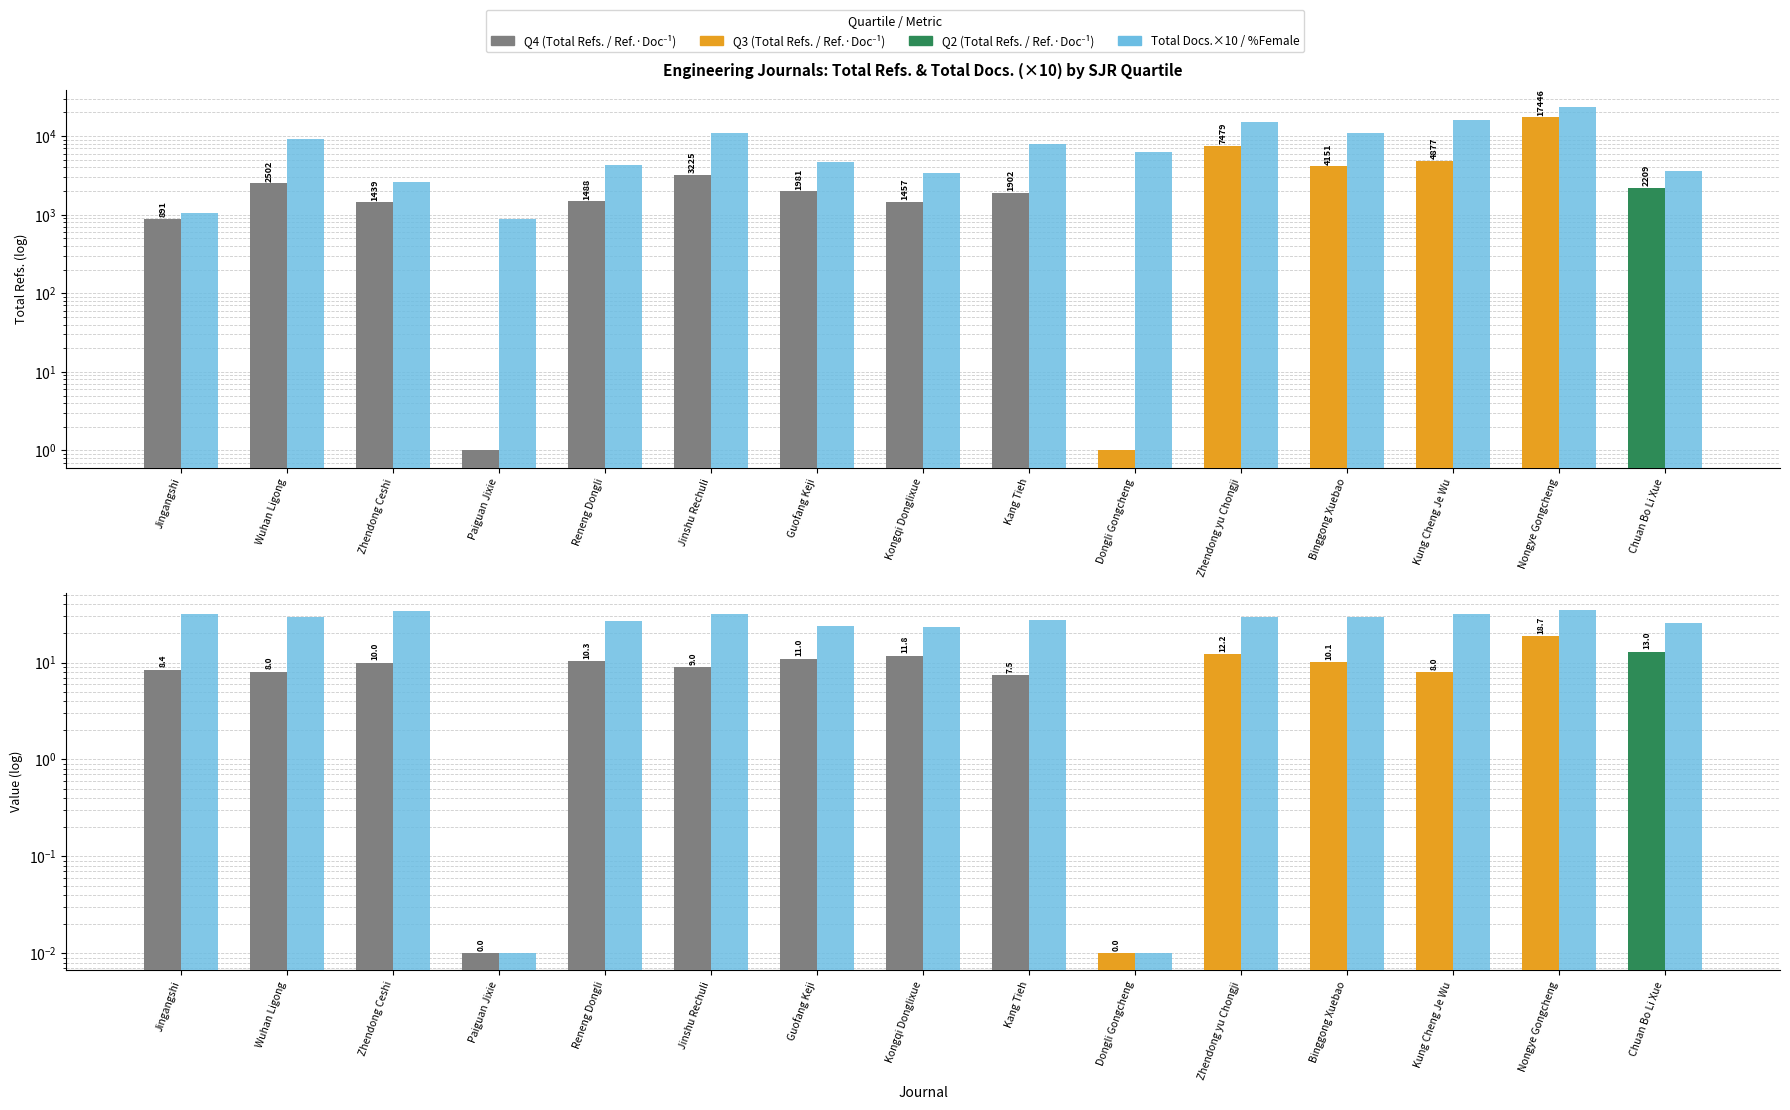

What is the label of the 11th bar from the right?

Reneng Dongli